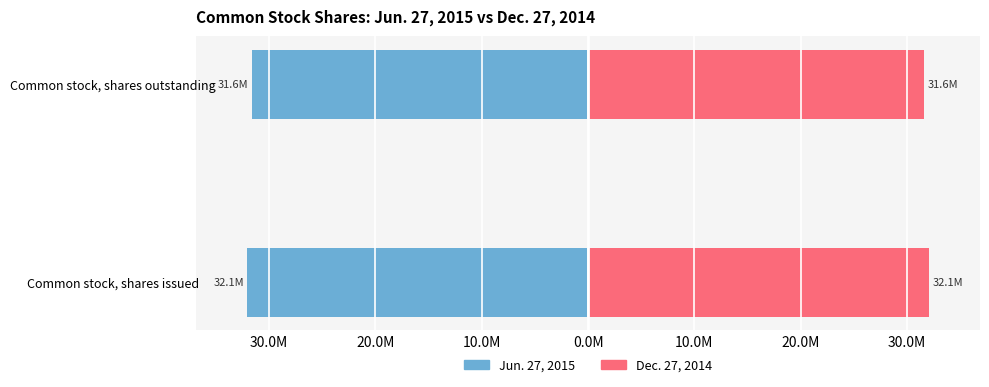

What is the average value of the Dec. 27, 2014 series?

31833500